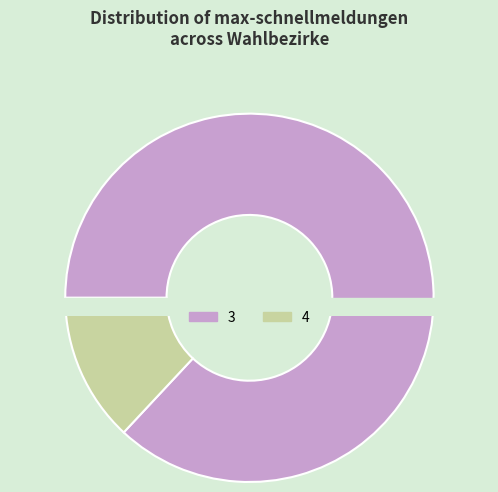

Which category has the smallest portion of the pie?

4 Schnellmeldungen